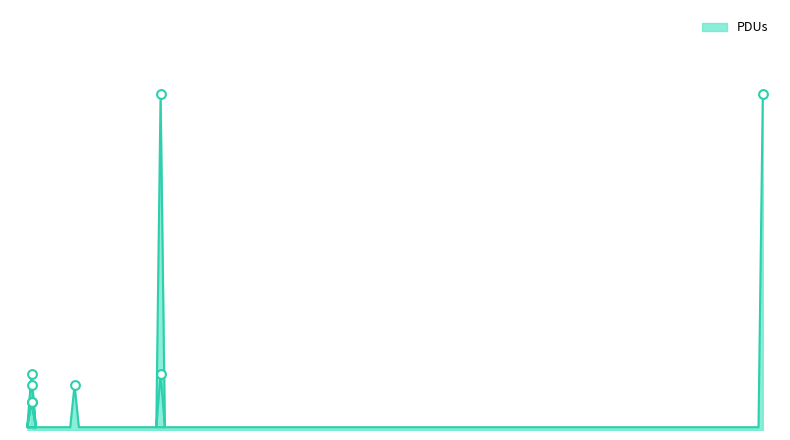

Approximately how many times larger is the value at 45 compared to 60?

0.1